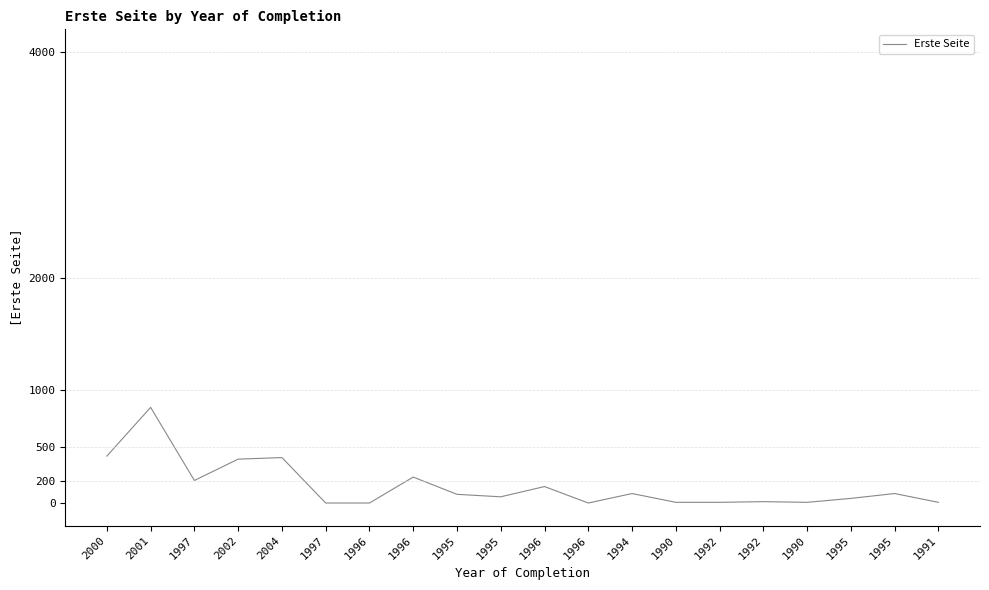

List the labels in order of value, smallest first.

1997, 1996, 1996, 1990, 1992, 1990, 1991, 1992, 1995, 1995, 1995, 1994, 1995, 1996, 1997, 1996, 2002, 2004, 2000, 2001